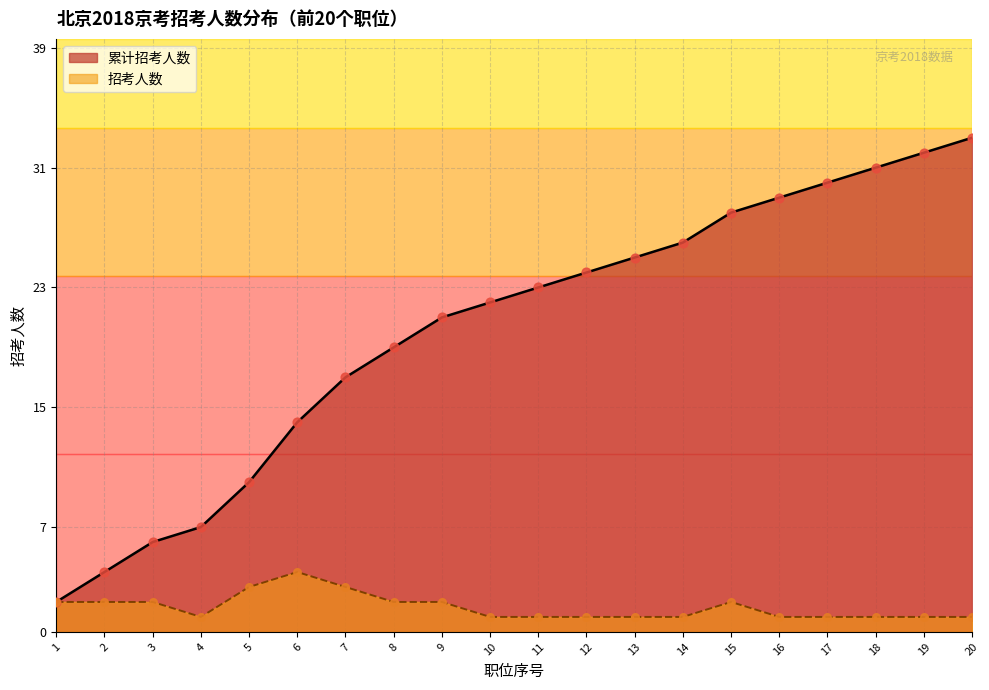

Which series has the widest spread of values?

累计招考人数